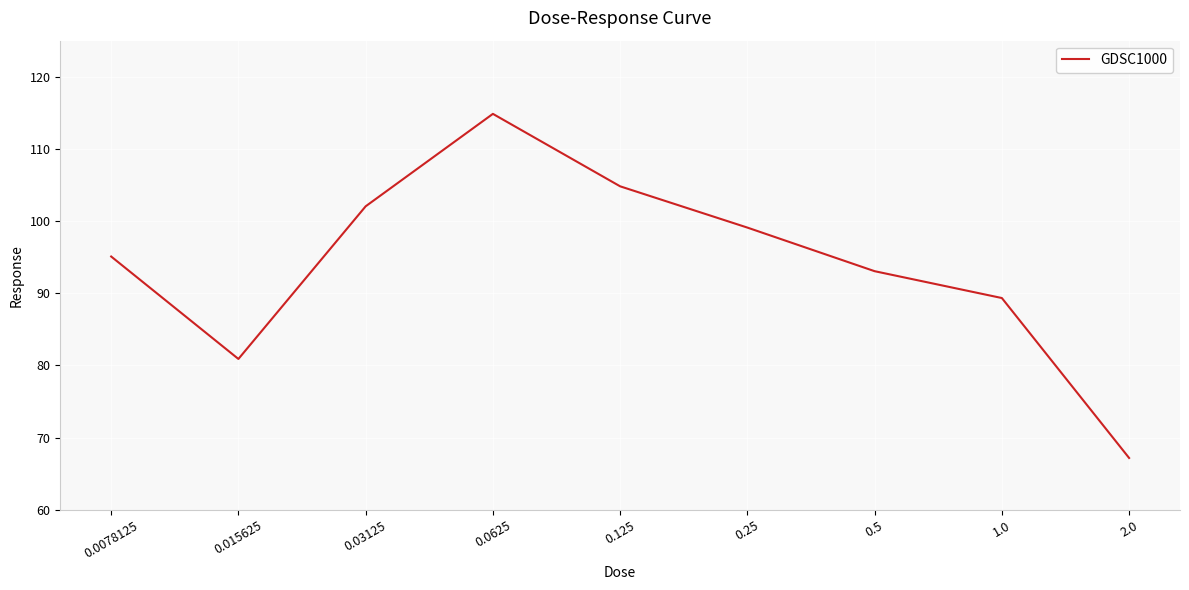

What is the difference between the maximum and minimum values?

47.7